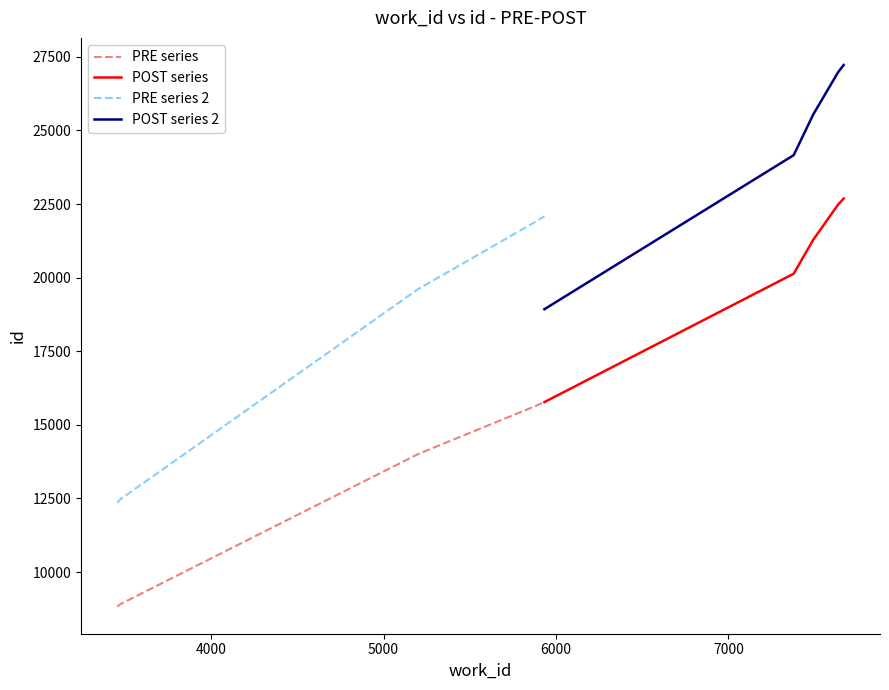

Reading right to left, list all the values displayed in this chart.

PRE series: 15773.0	15630.0	14009.0	8911.0	8825.0
POST series: 22687.0	22477.0	21282.0	20134.0	15773.0
PRE series 2: 22082.2	21882.0	19612.6	12475.4	12355.0
POST series 2: 27224.4	26972.4	25538.4	24160.8	18927.6